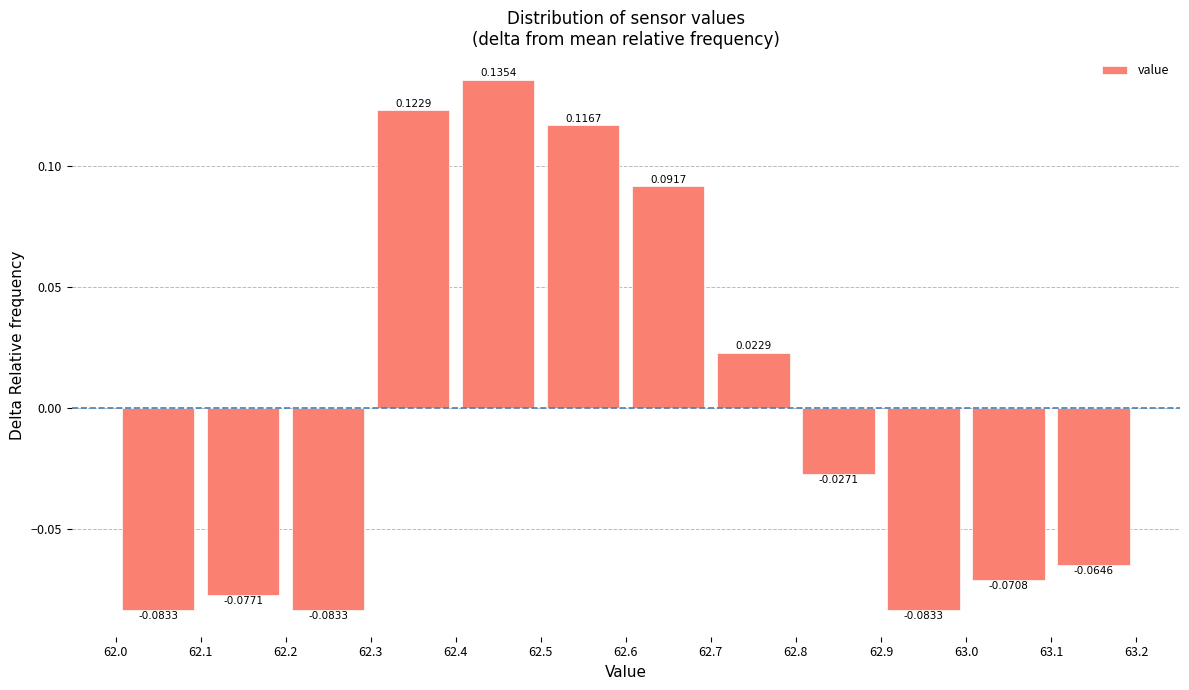

Reading left to right, transcribe this chart: for each bar, give the range it covers on the x-axis and its height.

62.0 to 62.1: -0.0833
62.1 to 62.2: -0.0771
62.2 to 62.3: -0.0833
62.3 to 62.4: 0.1229
62.4 to 62.5: 0.1354
62.5 to 62.6: 0.1167
62.6 to 62.7: 0.0917
62.7 to 62.8: 0.0229
62.8 to 62.9: -0.0271
62.9 to 63.0: -0.0833
63.0 to 63.1: -0.0708
63.1 to 63.2: -0.0646